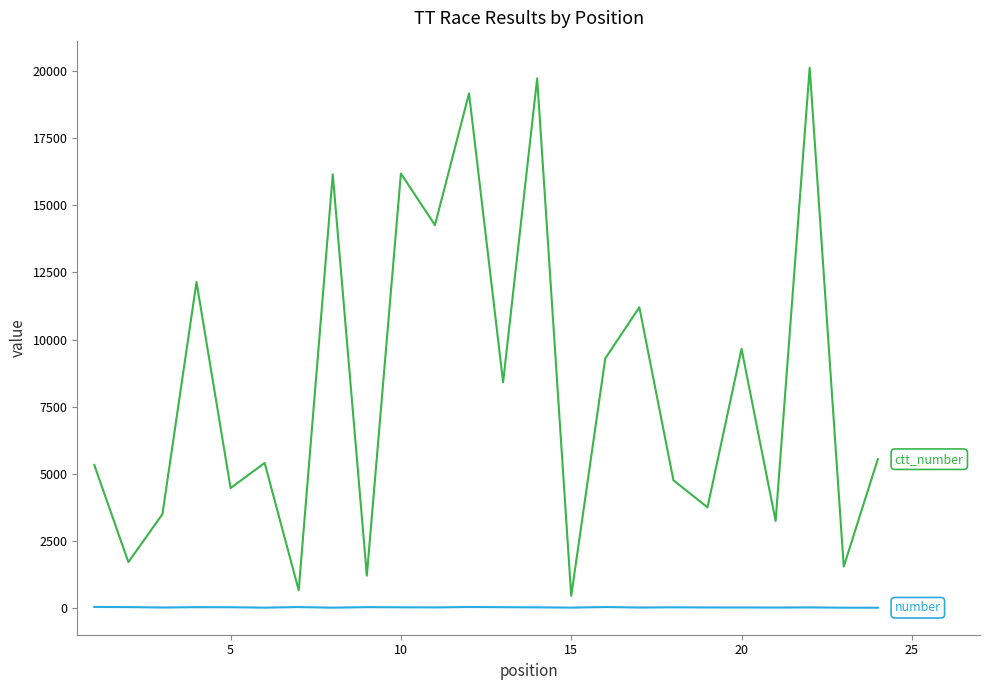

What is the maximum value shown in the chart?

20121